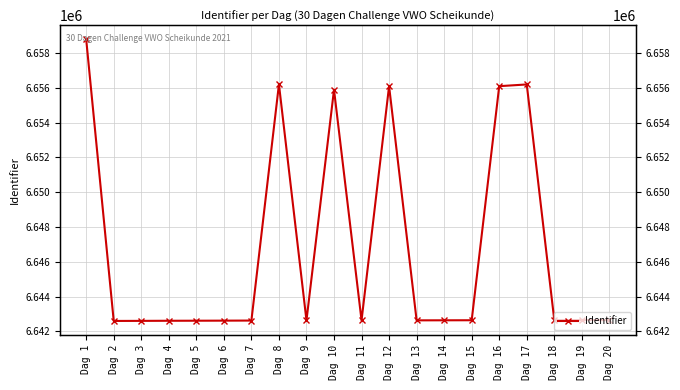

What is the average value?

6646801